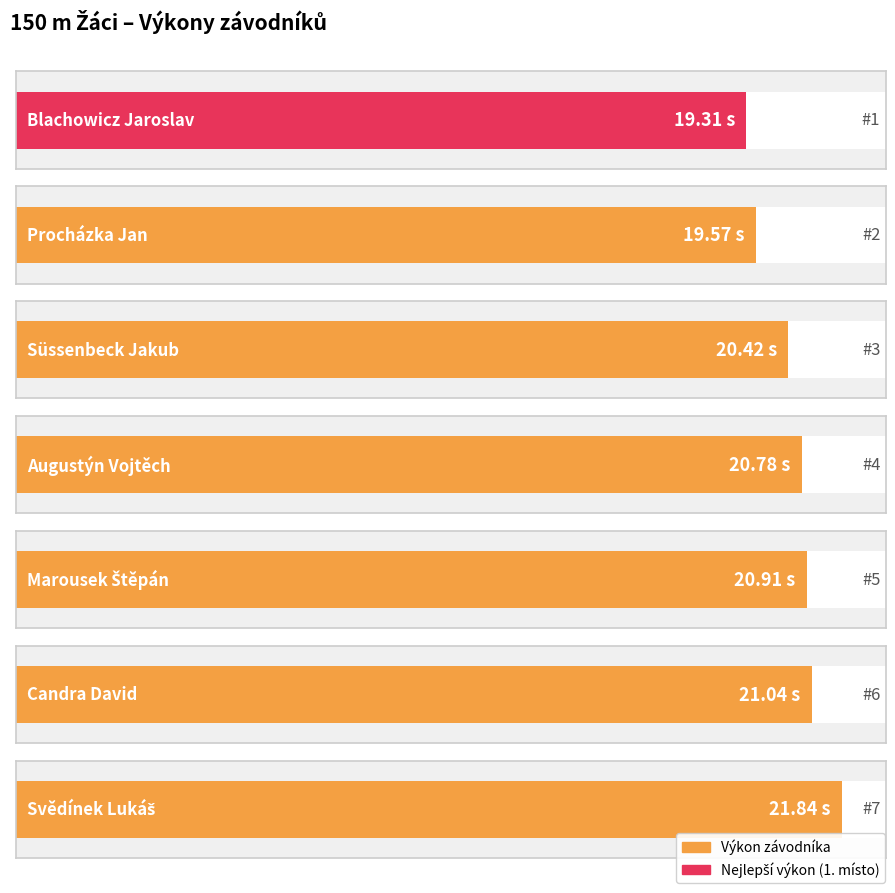

Rank the categories by value from lowest to highest.

Blachowicz Jaroslav, Procházka Jan, Süssenbeck Jakub, Augustýn Vojtěch, Marousek Štěpán, Candra David, Svědínek Lukáš